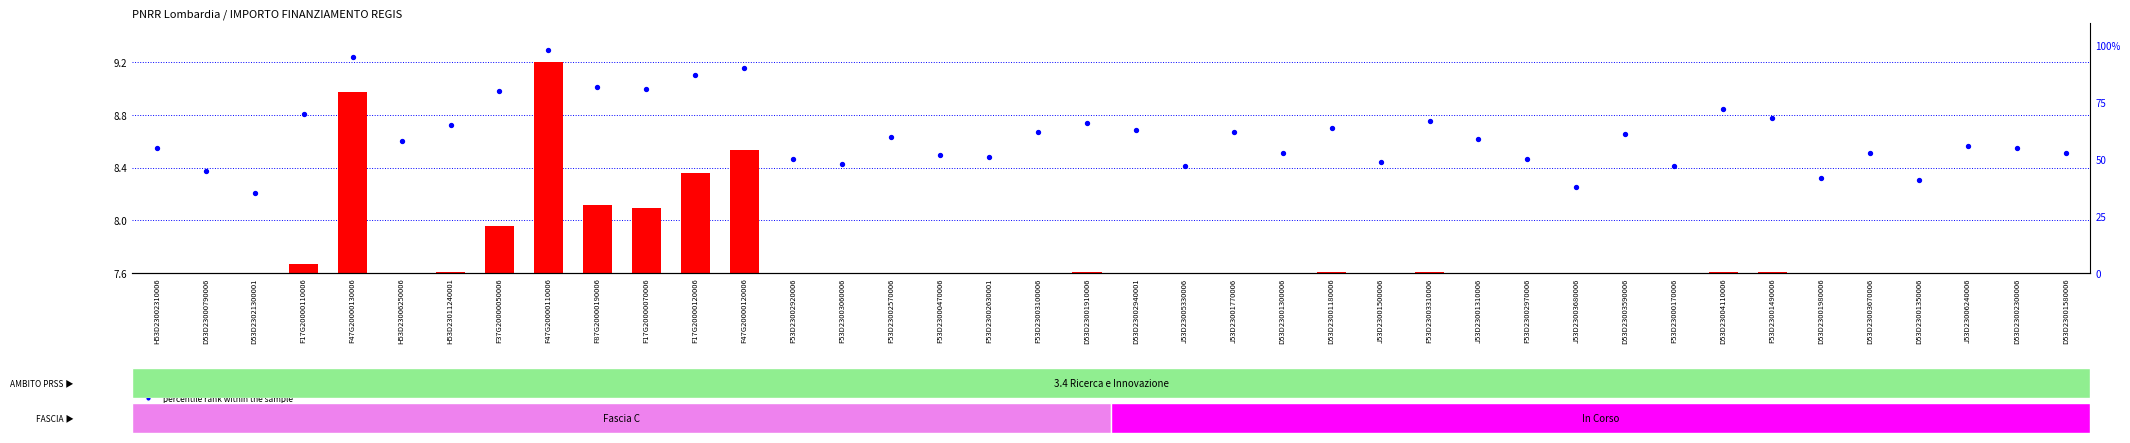

What is the total value across all series at D53D23004110006?

79.6